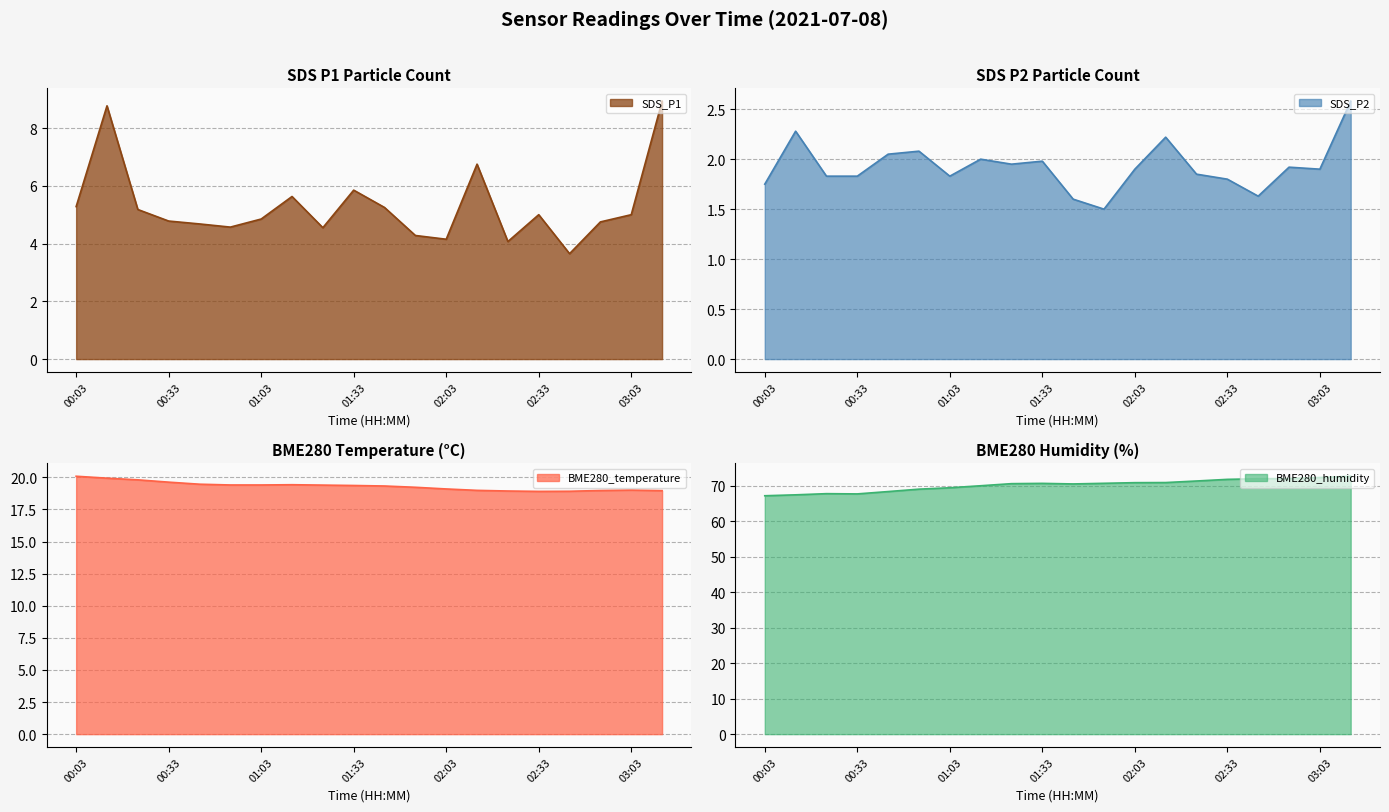

What is the label of the 18th point from the left?

02:53